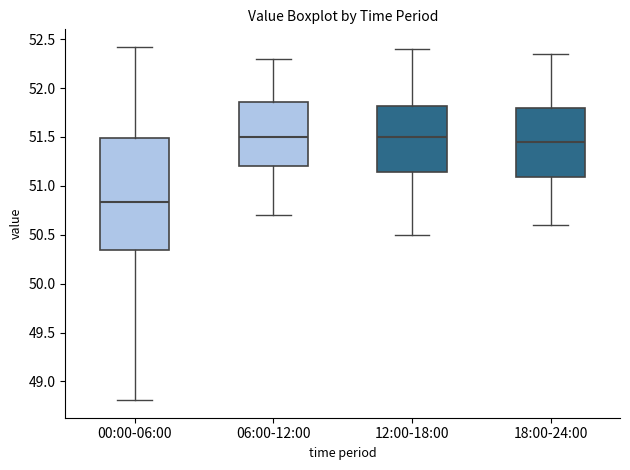

Reading left to right, transcribe this box plot: for each box, give where its median line is, the range the box spans, and where its two whiskers end, as read against the y-axis. The values are not printed on the chart, so give them approximately, as read against the axis.

00:00-06:00: median 50.85, box 50.35 to 51.50, whiskers 48.80 to 52.40
06:00-12:00: median 51.50, box 51.20 to 51.85, whiskers 50.70 to 52.30
12:00-18:00: median 51.50, box 51.15 to 51.80, whiskers 50.50 to 52.40
18:00-24:00: median 51.45, box 51.10 to 51.80, whiskers 50.60 to 52.35